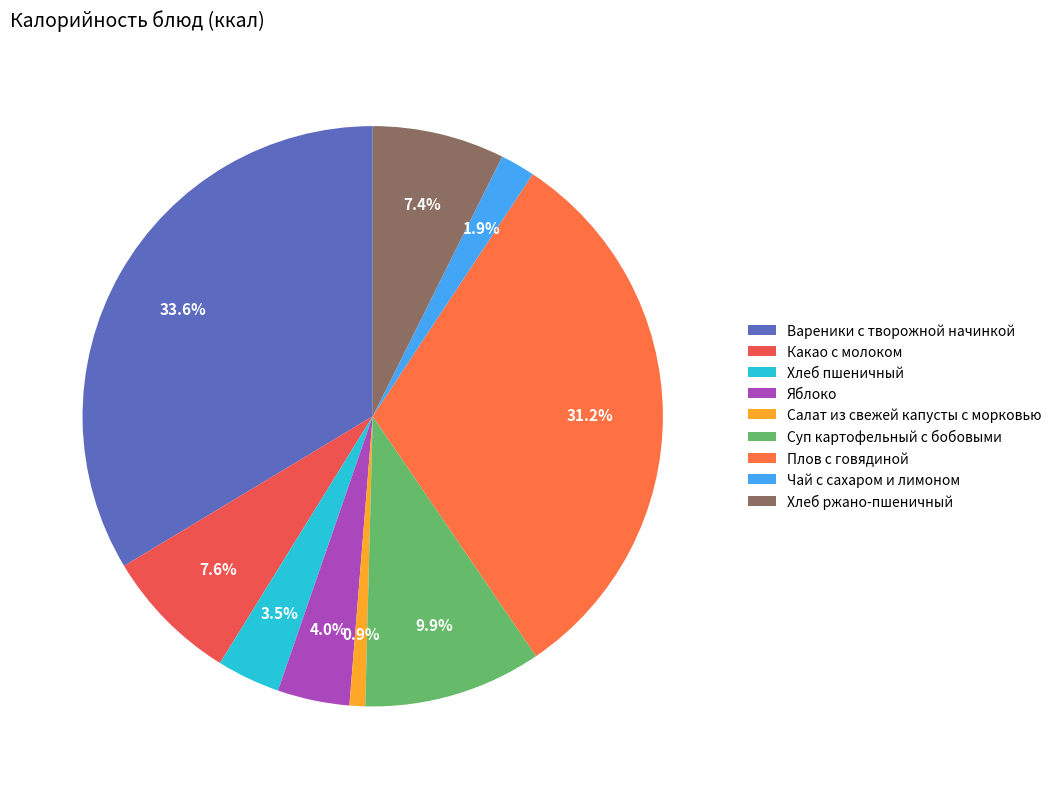

What is the largest slice in the pie chart?

Вареники с творожной начинкой